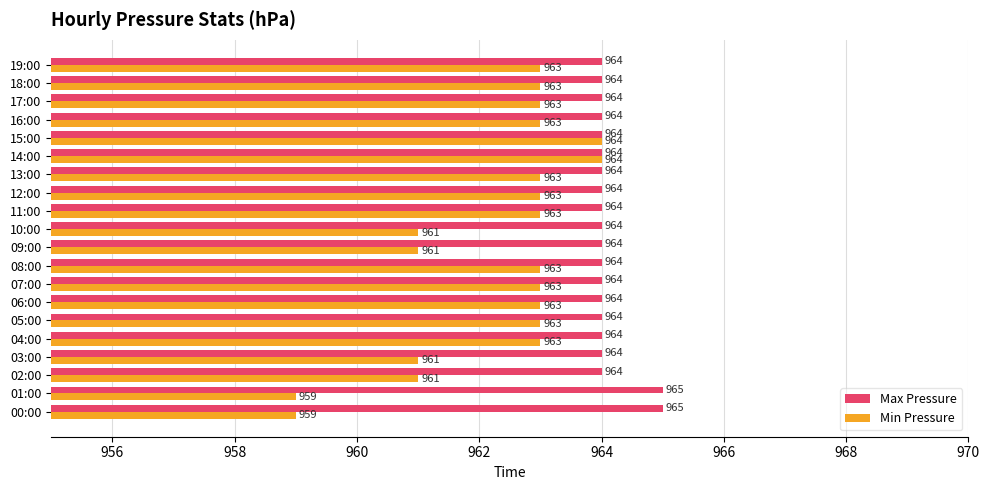

What is the total value across all series at 00:00?

1924